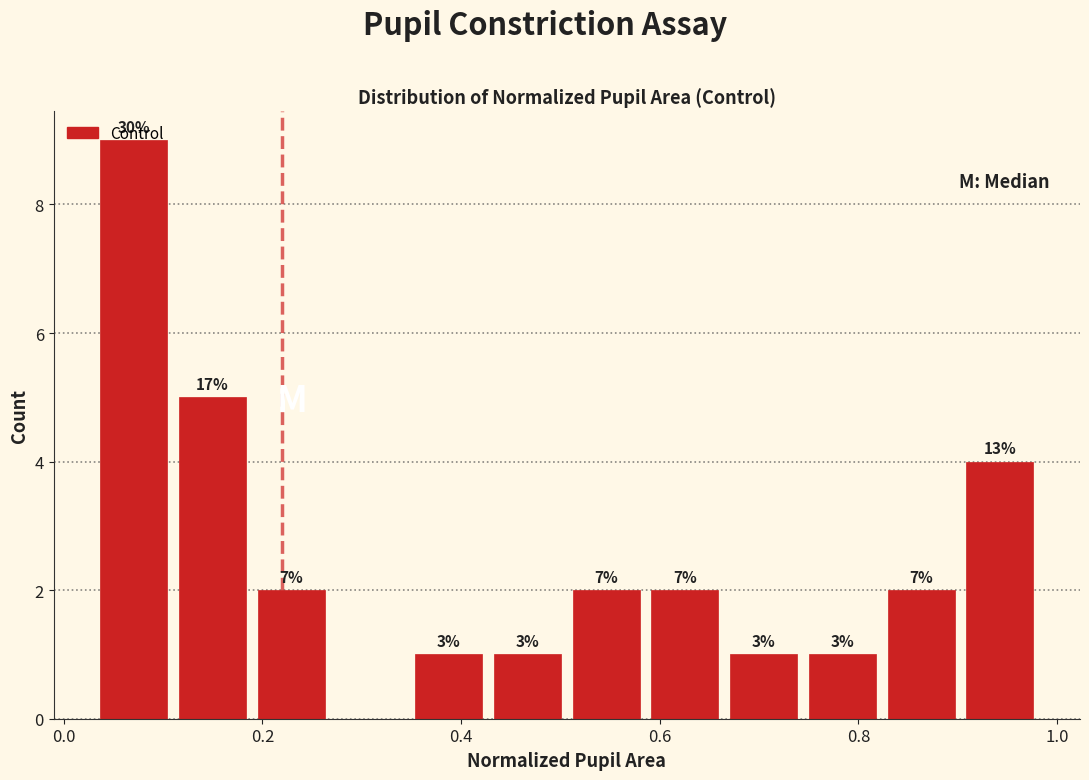

Around what value on the x-axis is the tallest bar? Give the approximate position of its centre, as read against the axis.

0.08